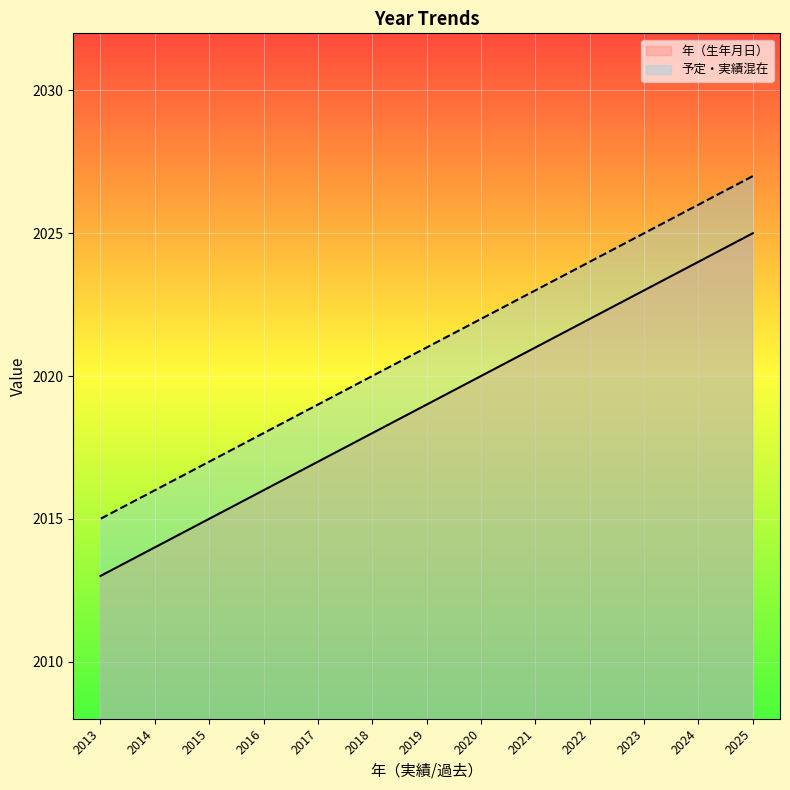

What is the lowest value of the 年（生年月日）_line series?

2013